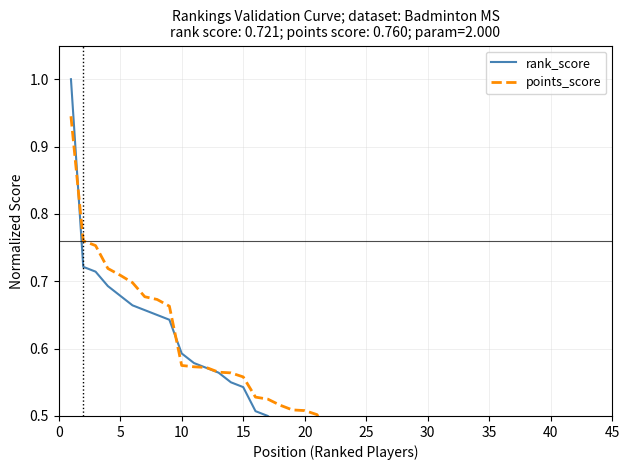

What is the lowest value of the points_score series?

0.3